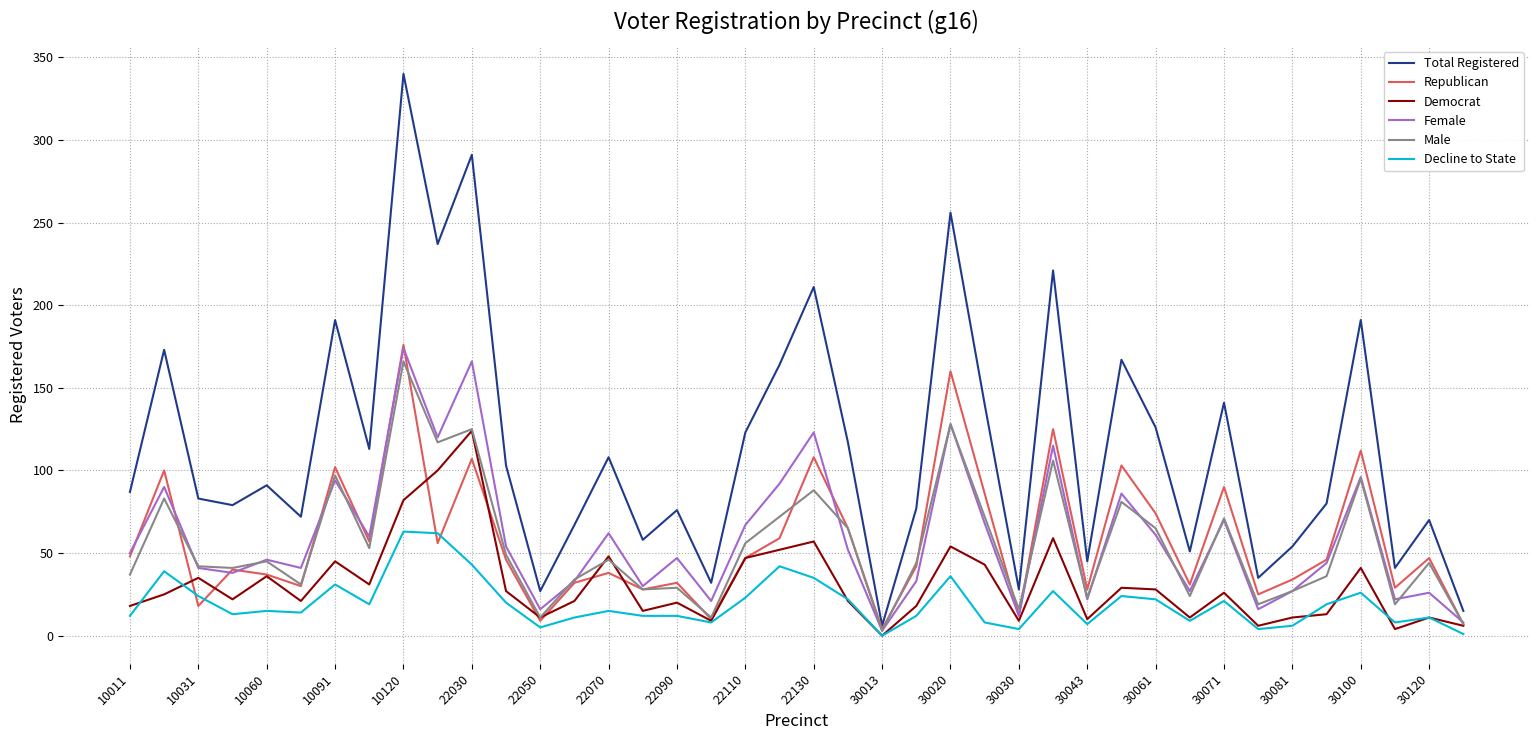

What is the highest value of the Male series?

166